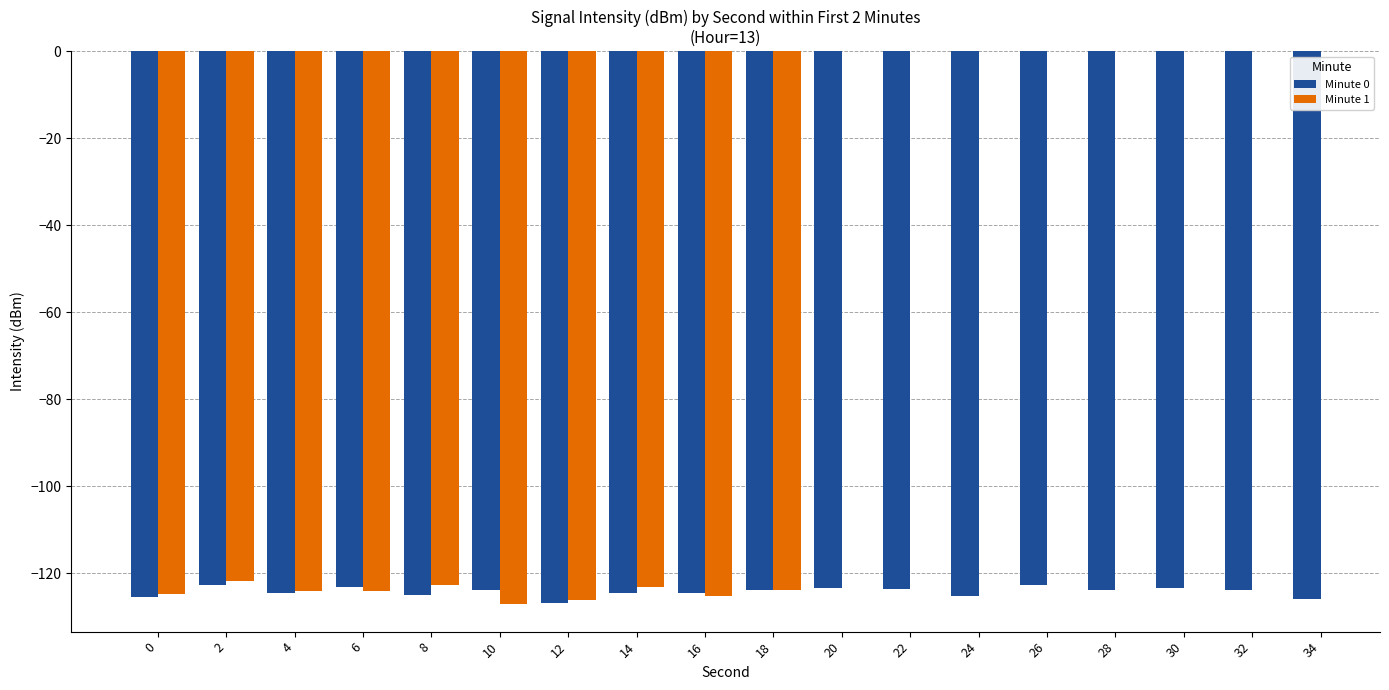

Which category has the highest value across all series?

2